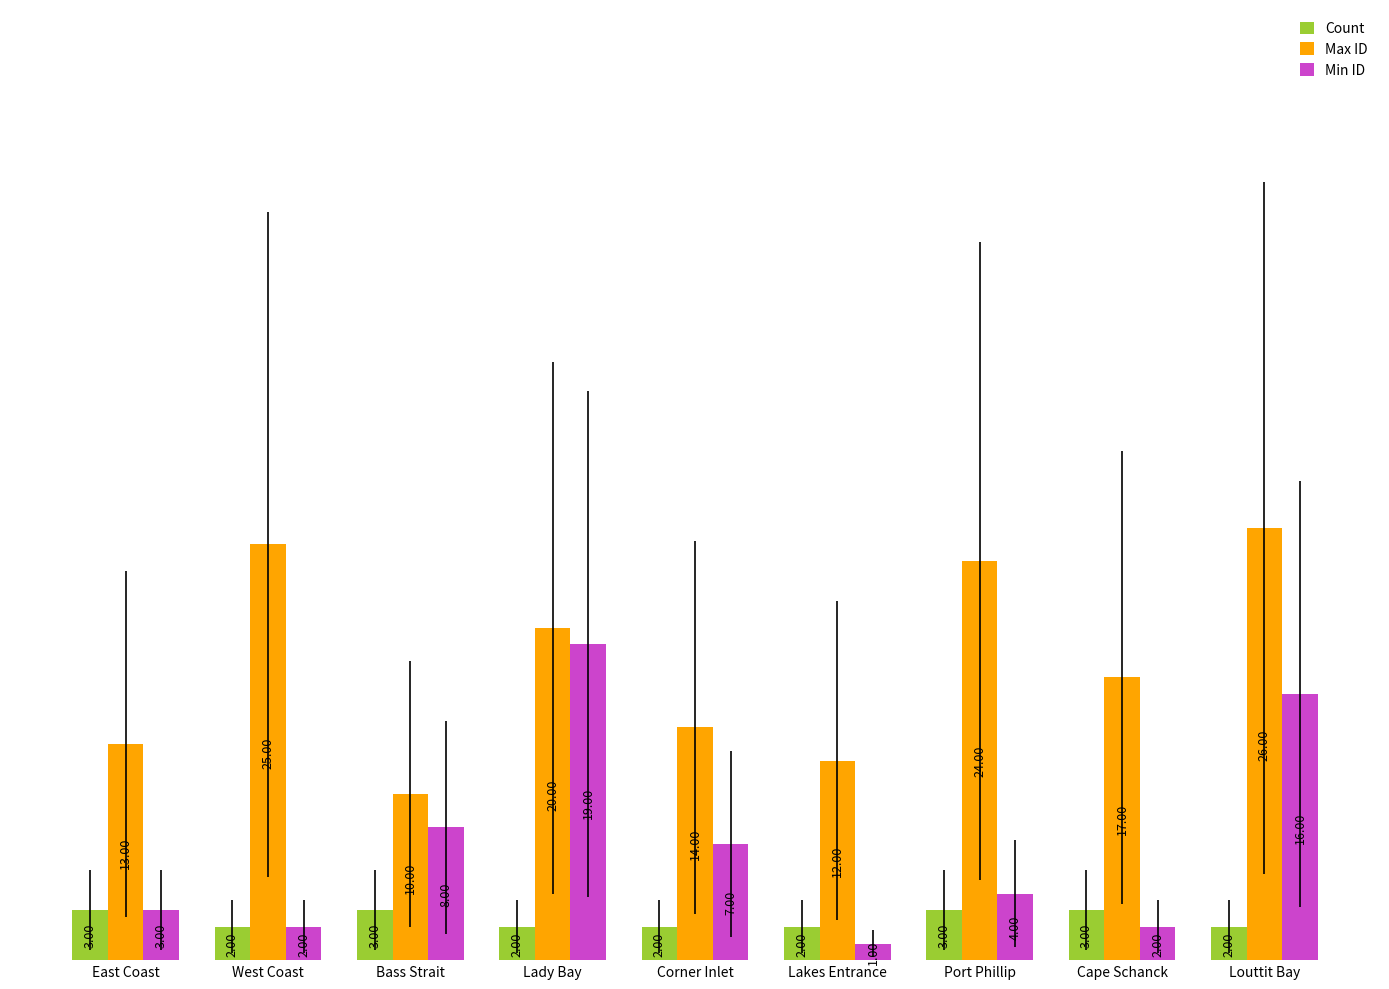

What position from the left is West Coast?

2